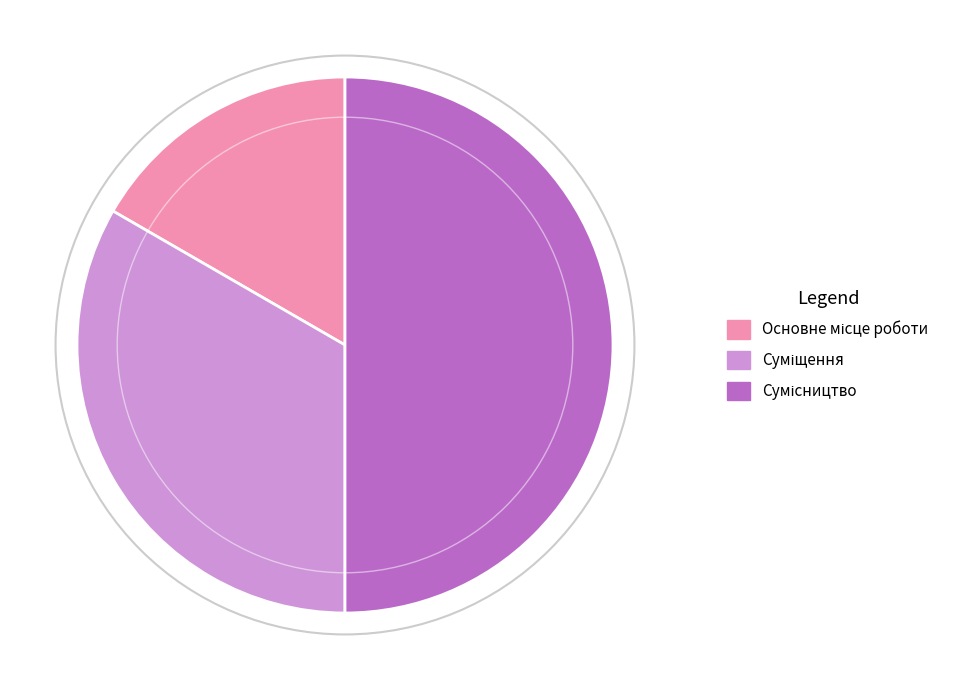

To the nearest percent, what portion does Сумісництво represent?

50%